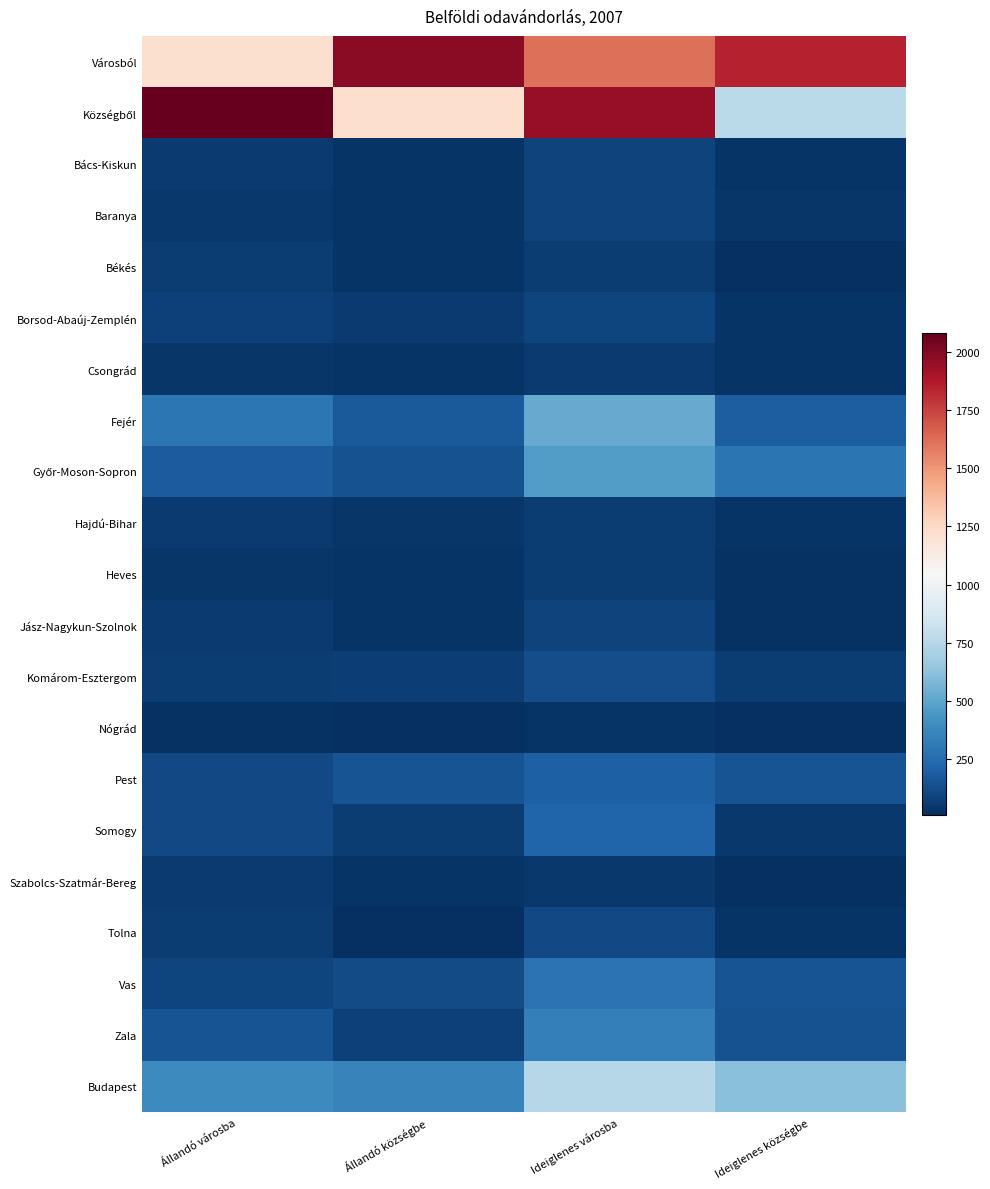

What is the difference between the highest and lowest values at Ideiglenes községbe?

1833